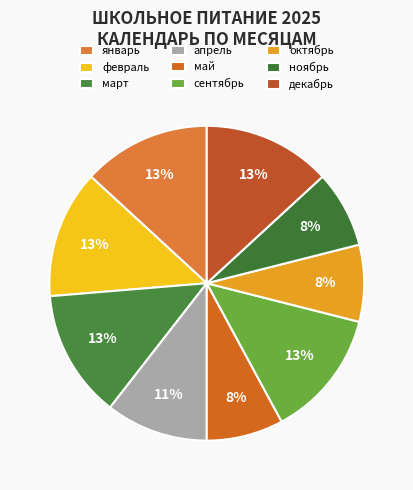

To the nearest percent, what portion does февраль represent?

13%